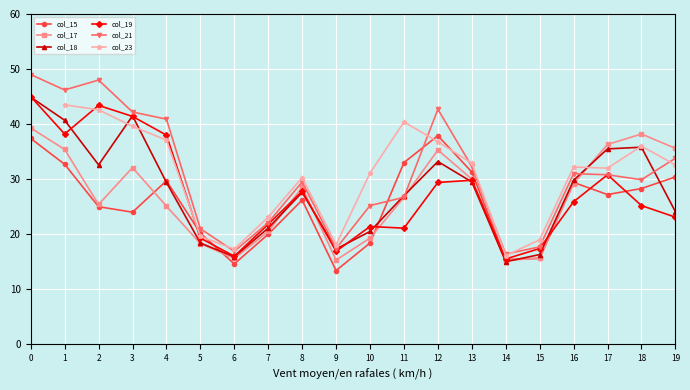

What is the maximum value shown in the chart?

49.0